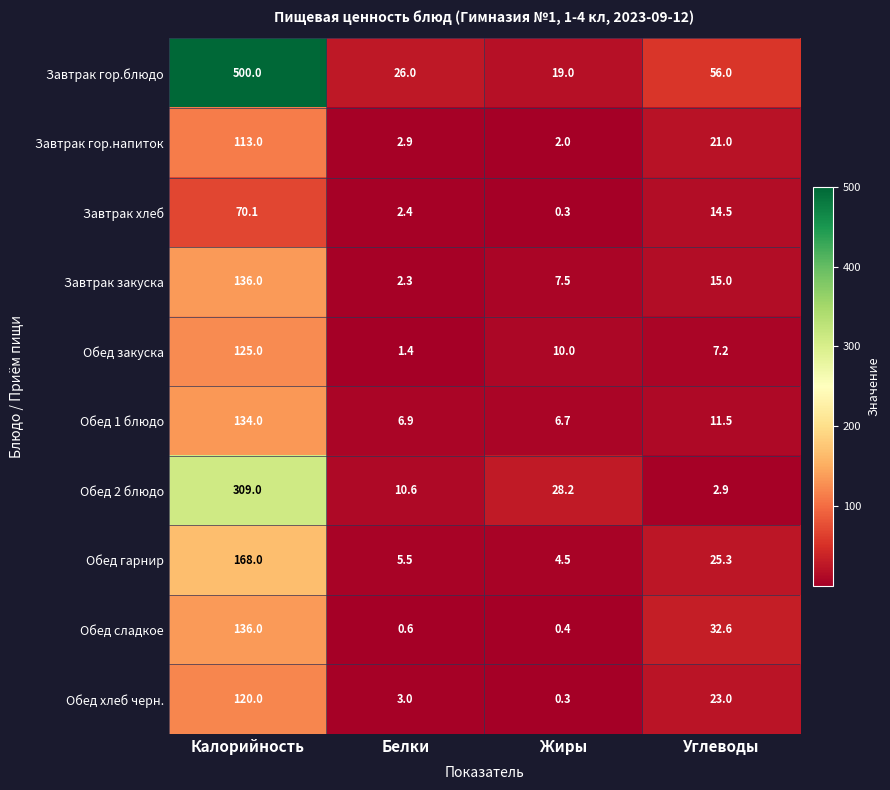

The value of Обед закуска at Углеводы is 7.2. True or false?

True